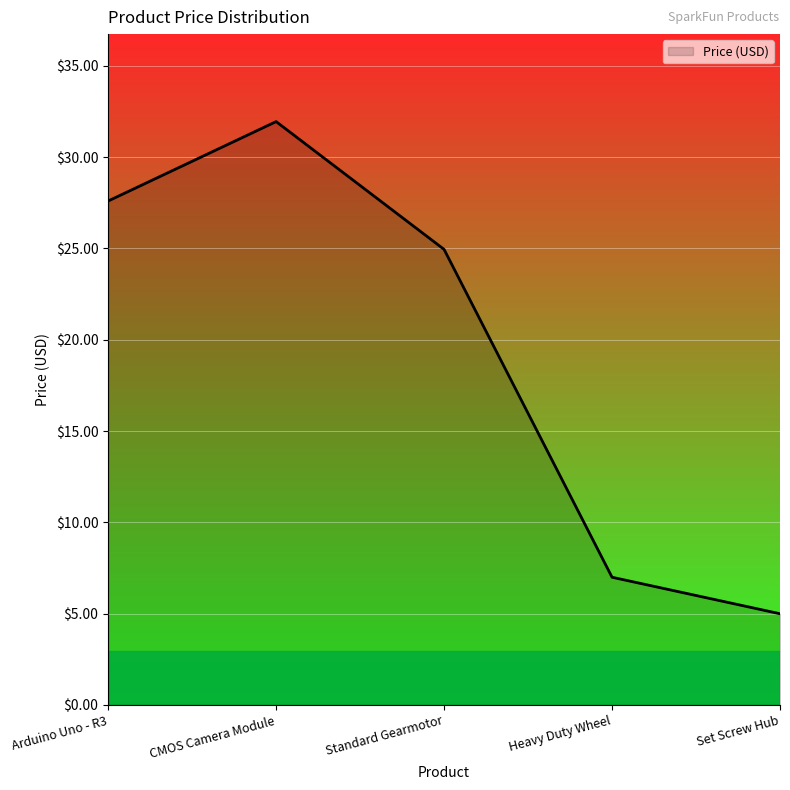

The value at Set Screw Hub is 5.0. True or false?

True